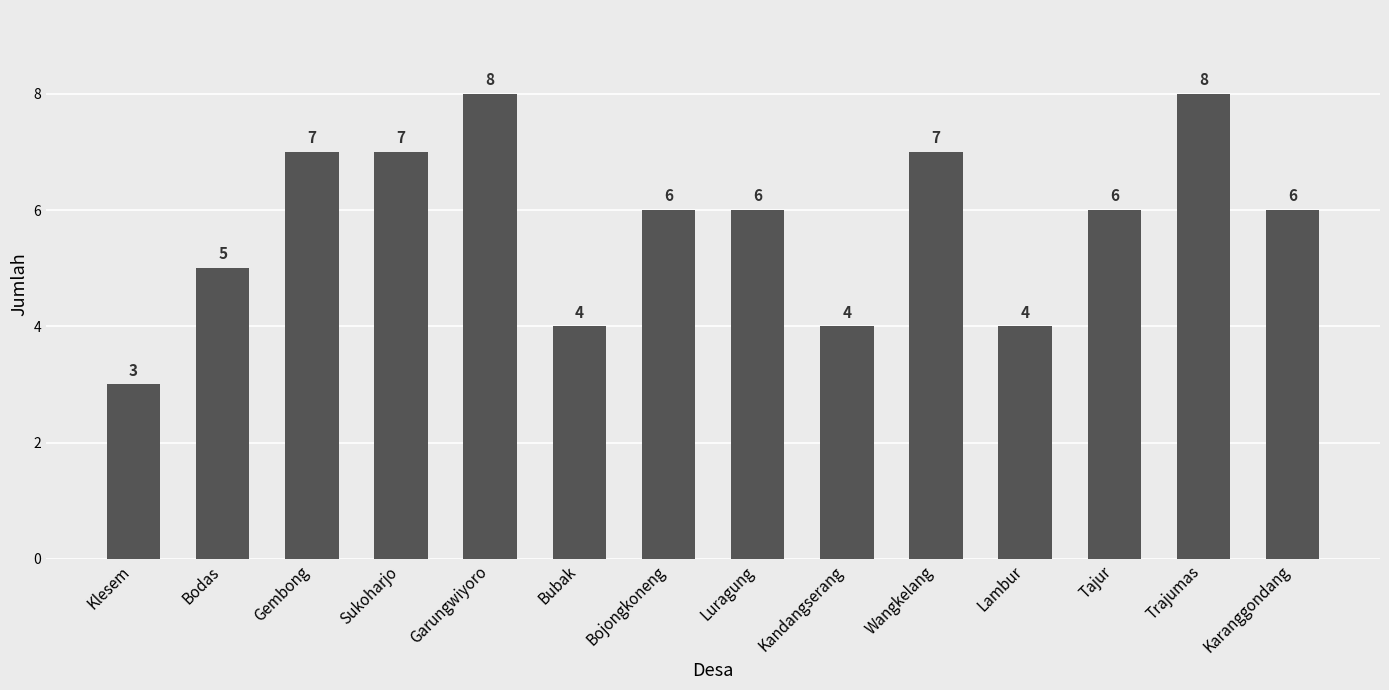

Count the number of categories in the chart.

14